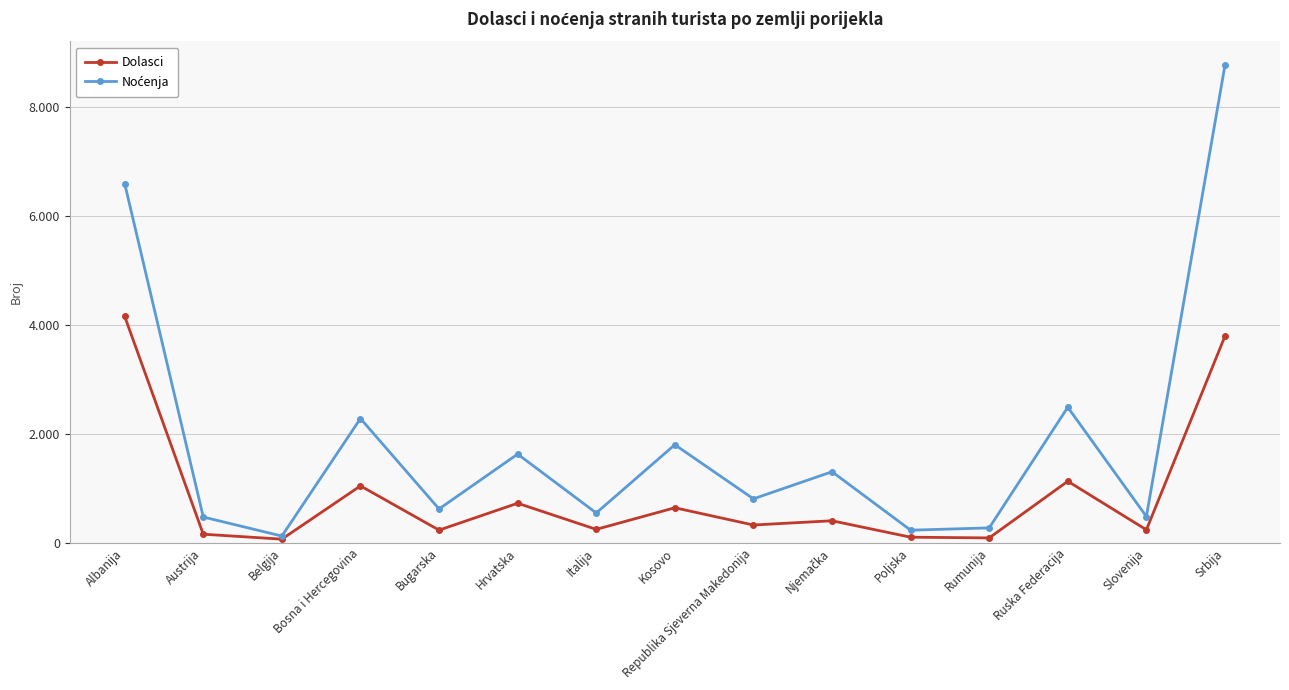

Is this an area chart (filled region under the line)?

No